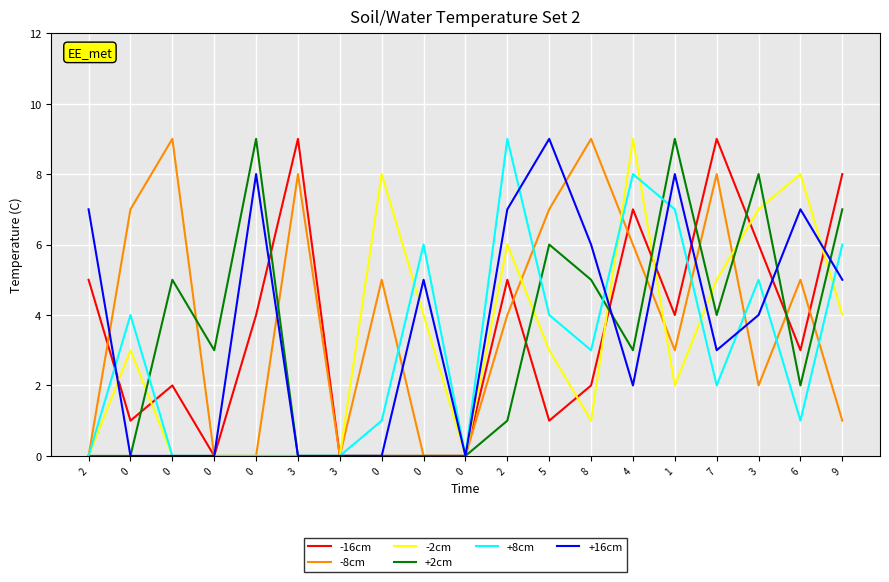

True or false: +8cm and +16cm cross at least once.

True